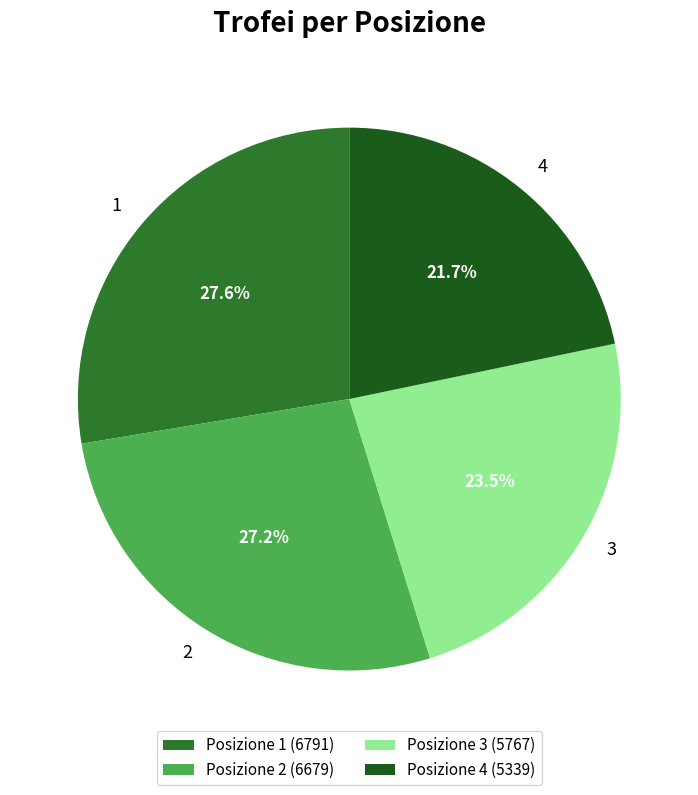

Which category has the smallest portion of the pie?

Posizione 4 (5339)